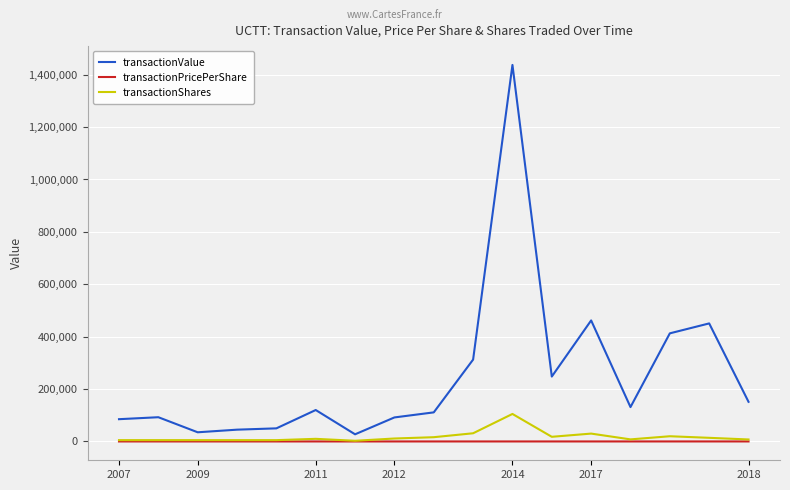

List the series in order of their peak value, highest first.

transactionValue, transactionShares, transactionPricePerShare